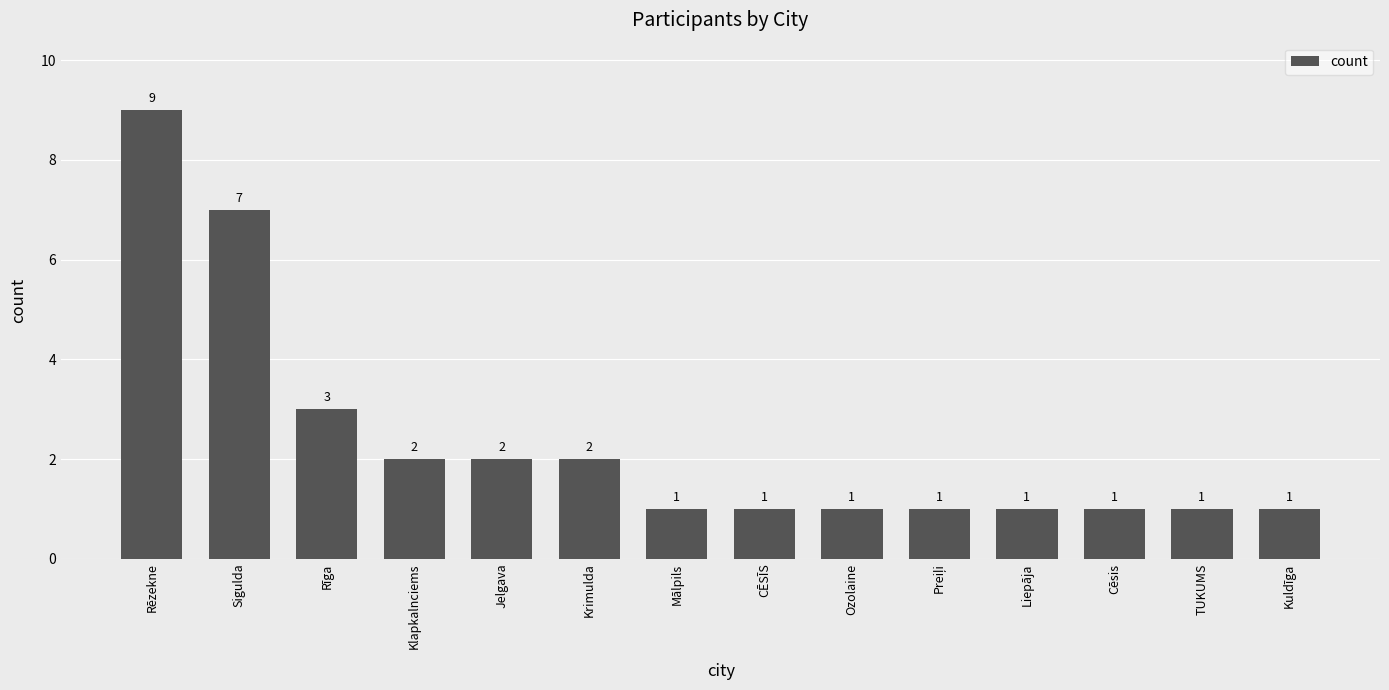

Reading left to right, list all the values displayed in this chart.

9	7	3	2	2	2	1	1	1	1	1	1	1	1